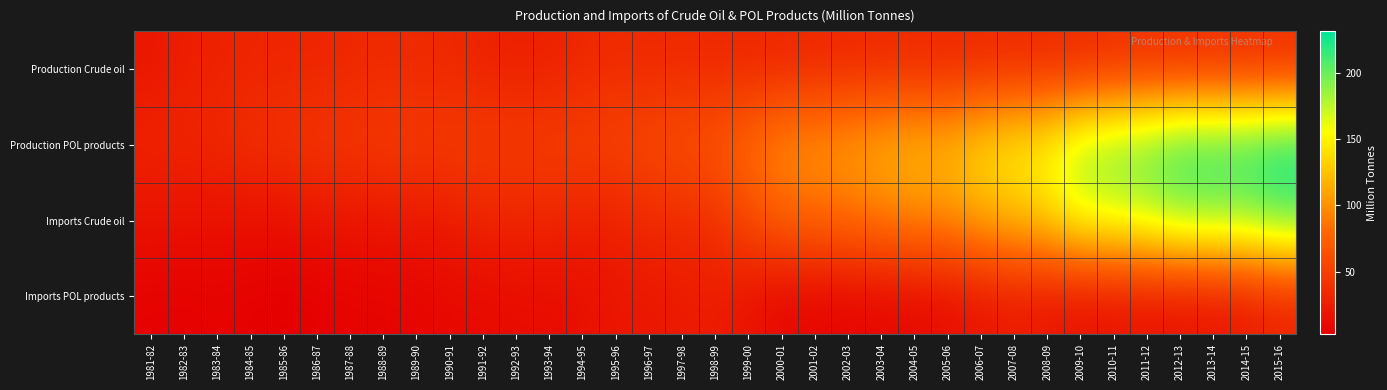

Which has a higher value, 2011-12 or 1988-89?

2011-12